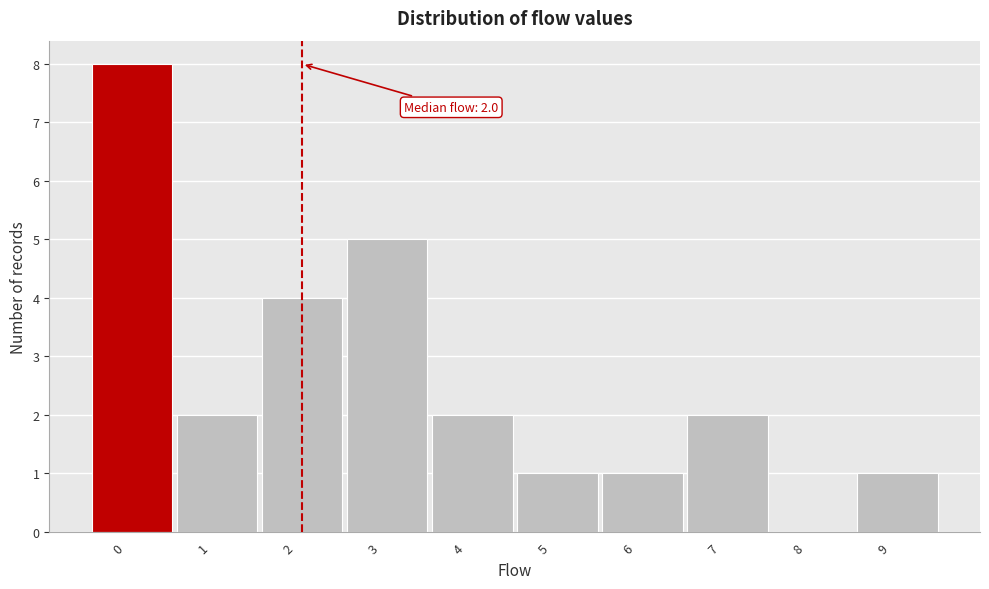

Over which range of the x-axis is the bar tallest?

-0.5 to 0.5